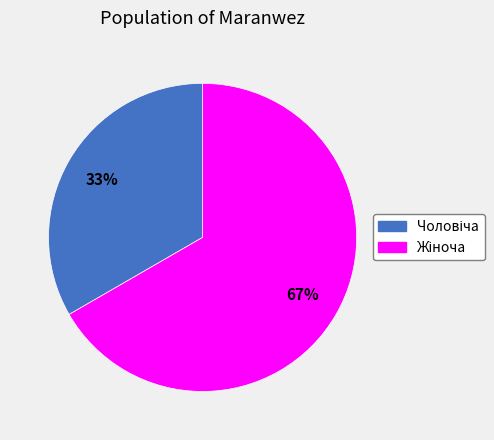

Is there any slice that represents more than half of the pie?

Yes